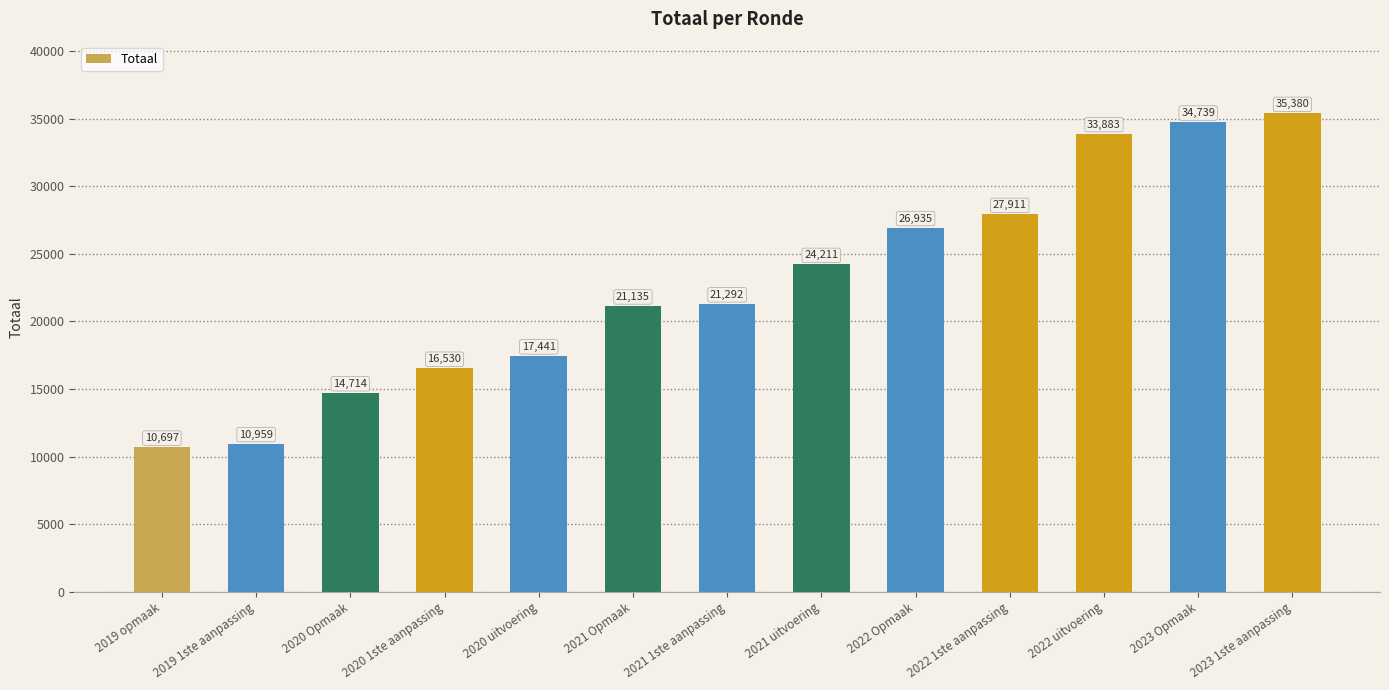

Which label corresponds to the largest value in the chart?

2023 1ste aanpassing